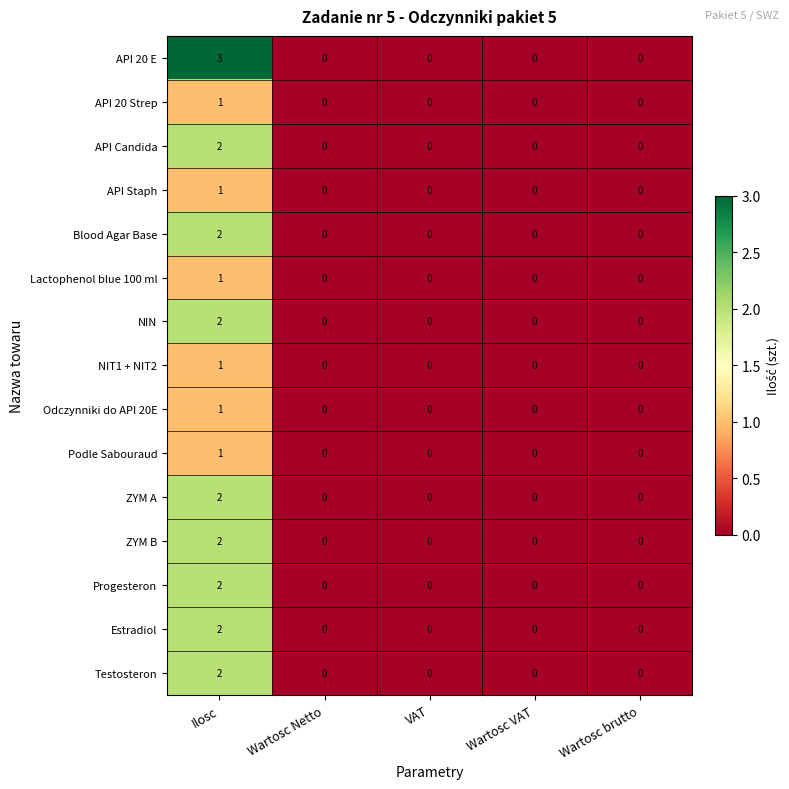

At which category is the sum across all series the highest?

Ilosc